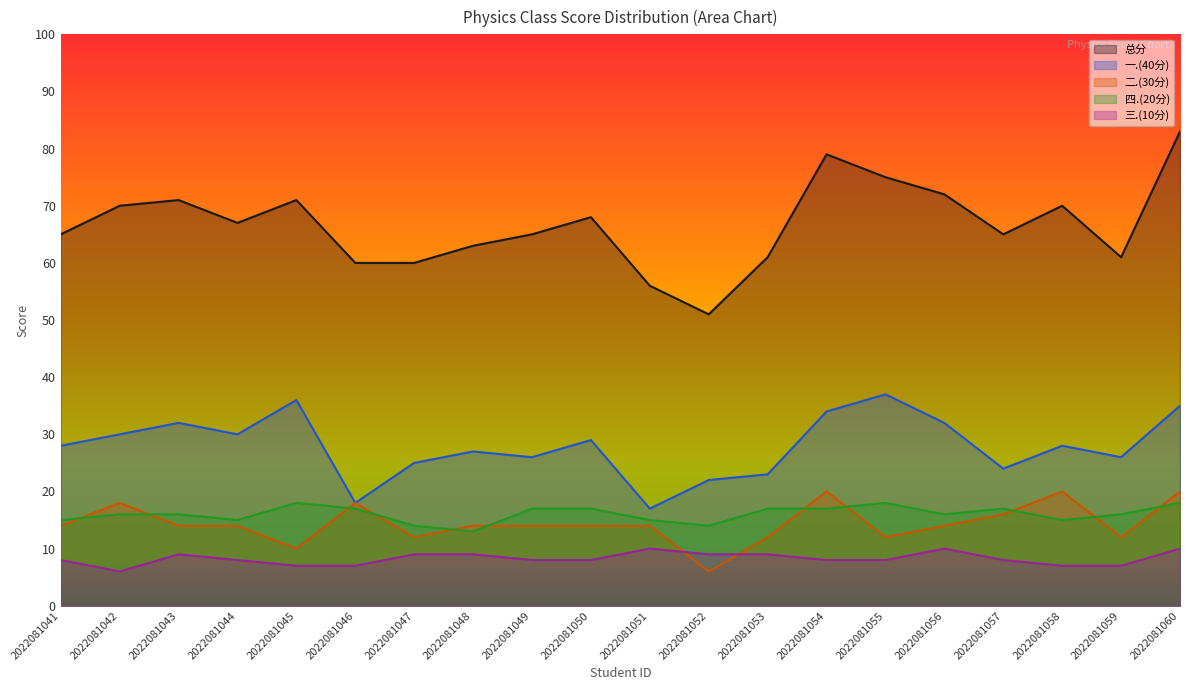

Rank the series by their maximum value, from highest to lowest.

总分, 一.(40分), 二.(30分), 四.(20分), 三.(10分)